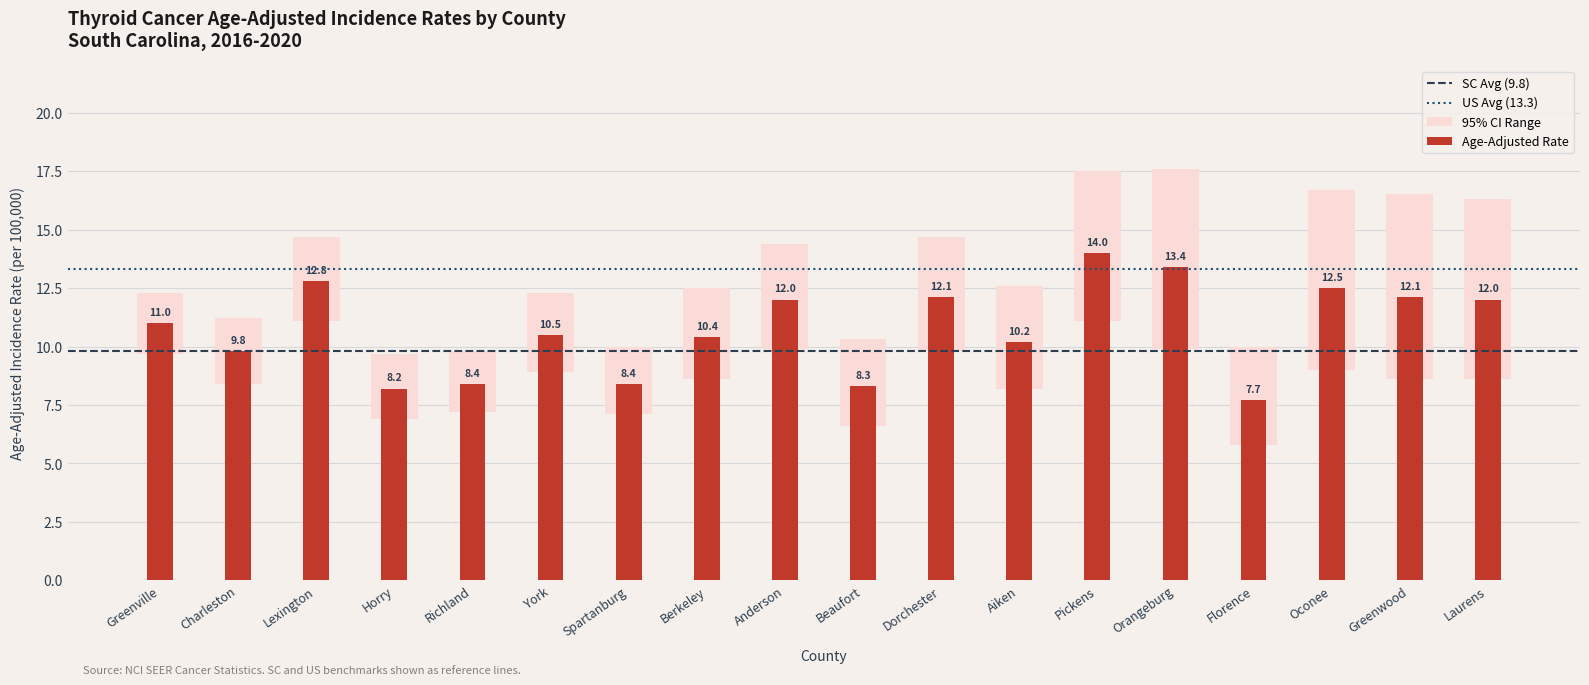

At how many categories does at least one series exceed 9?

18